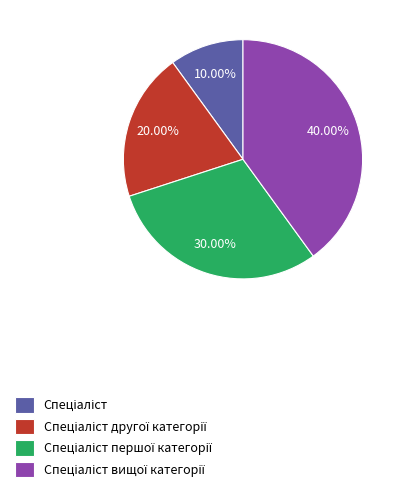

How many slices are in this pie chart?

4